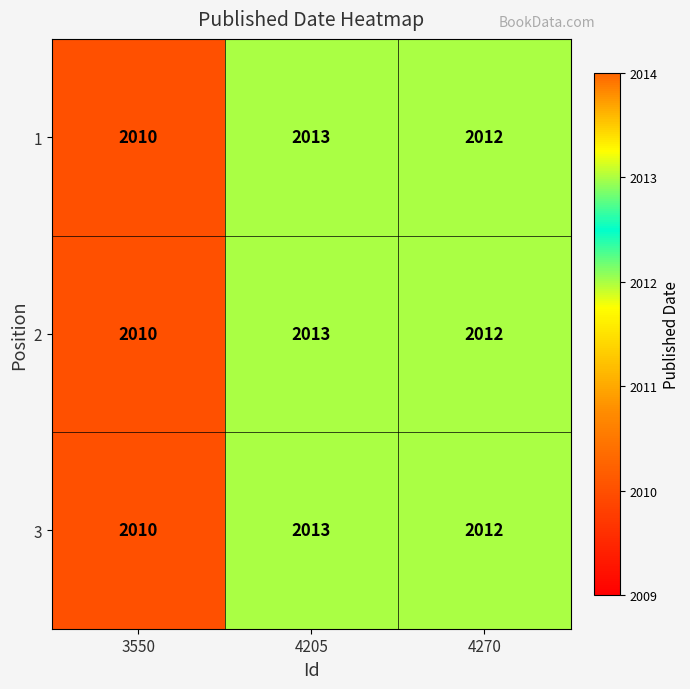

Which category has the lowest value across all series?

3550